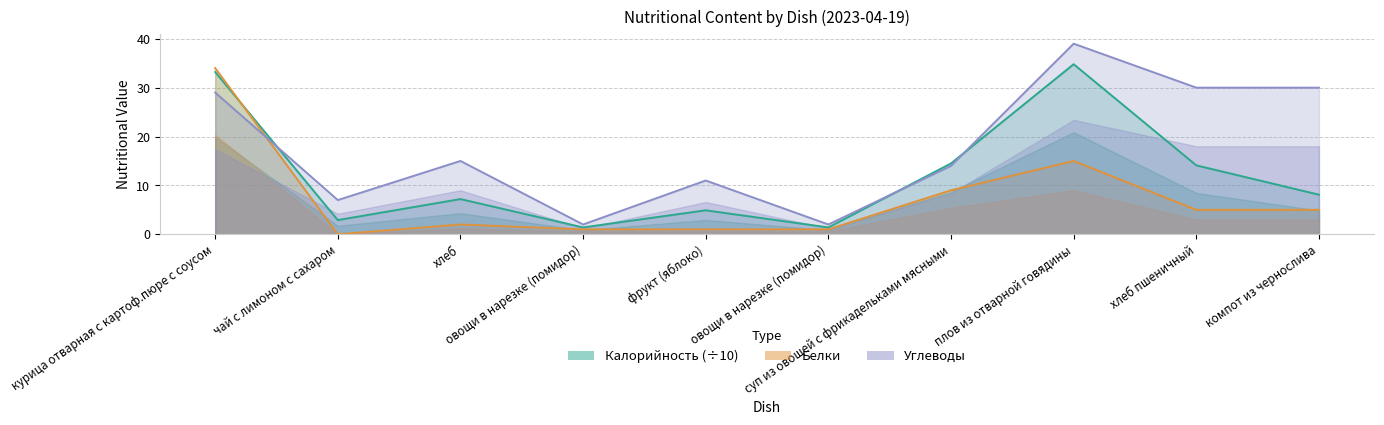

What is the difference between the Калорийность (÷10) values at фрукт (яблоко) and суп из овощей с фрикадельками мясными?

9.6